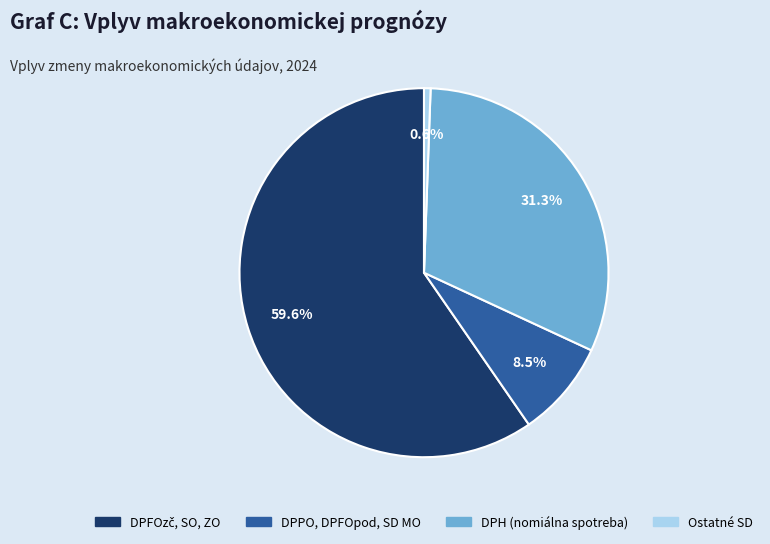

Count the number of slices in the pie.

4